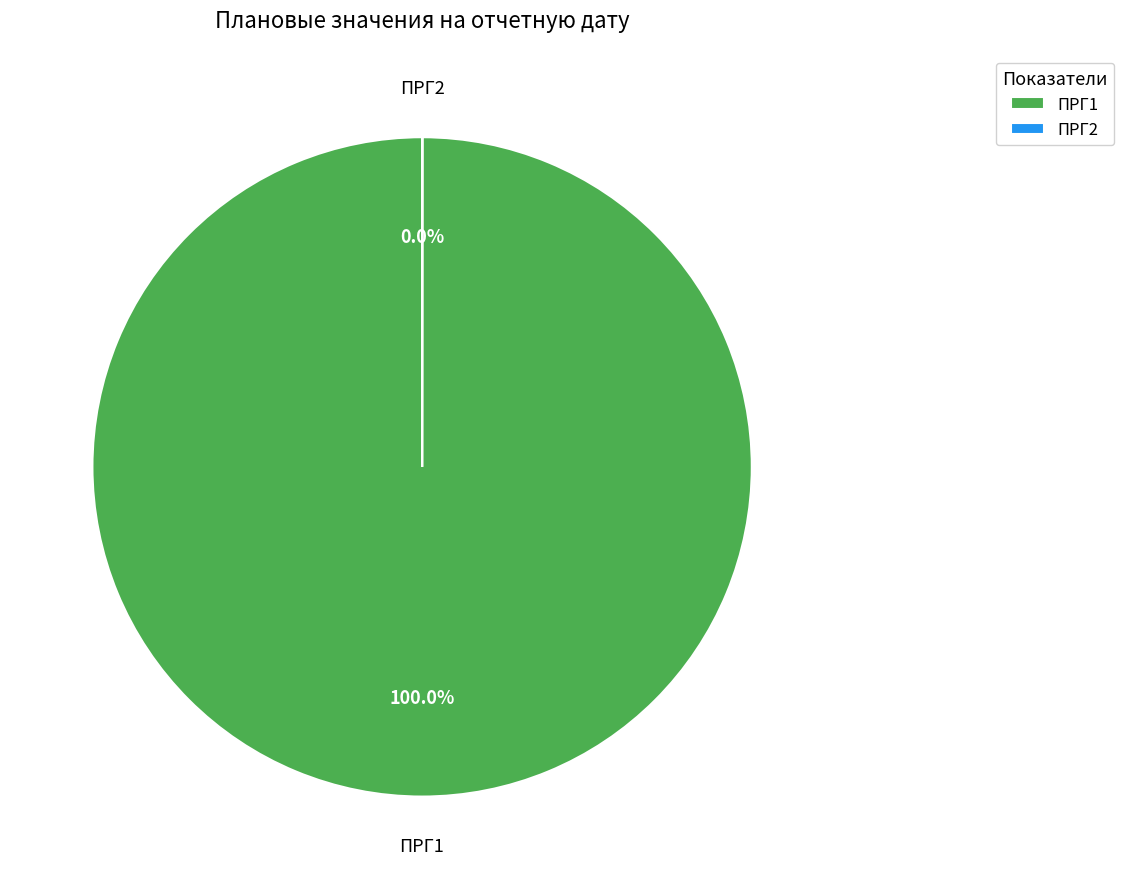

Which slice is the largest?

ПРГ1